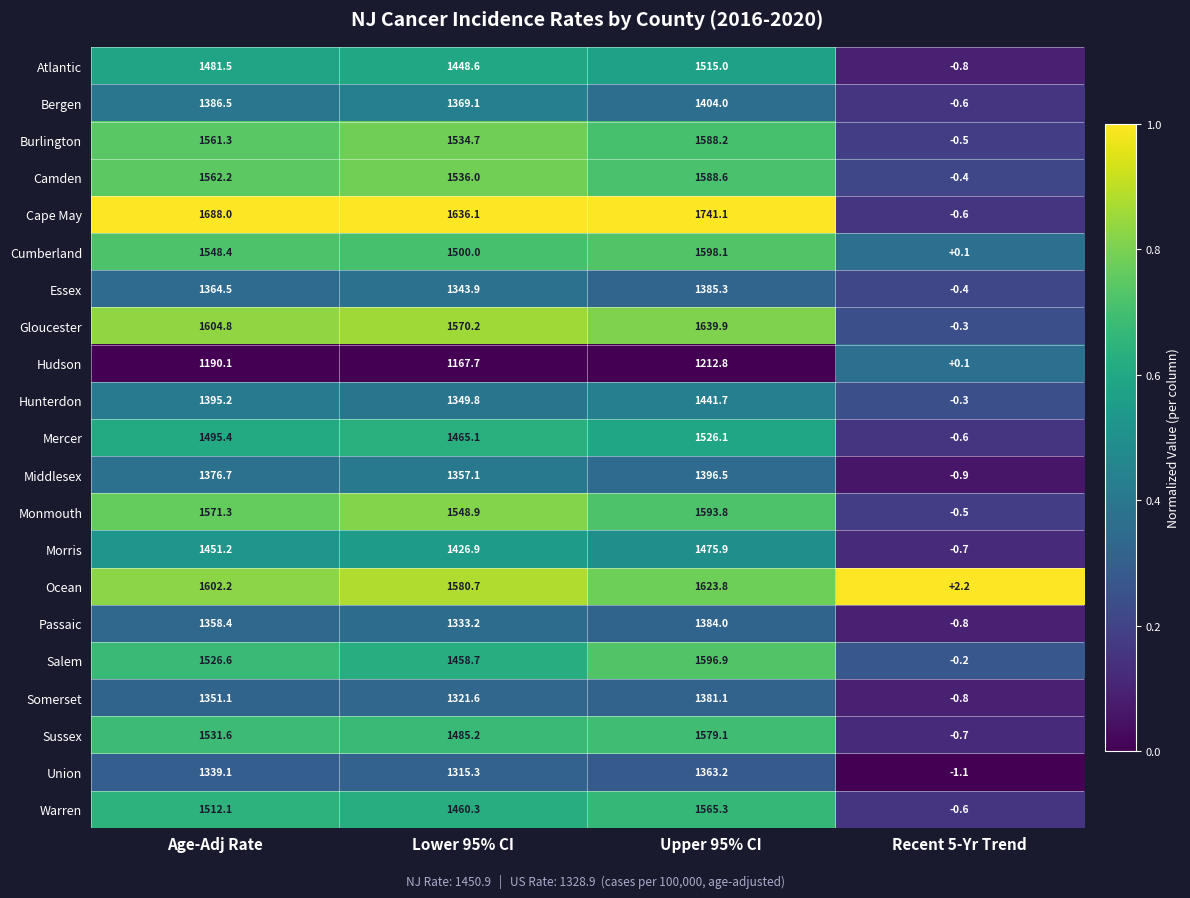

At which category does the chart reach its peak across all series?

Upper 95% CI